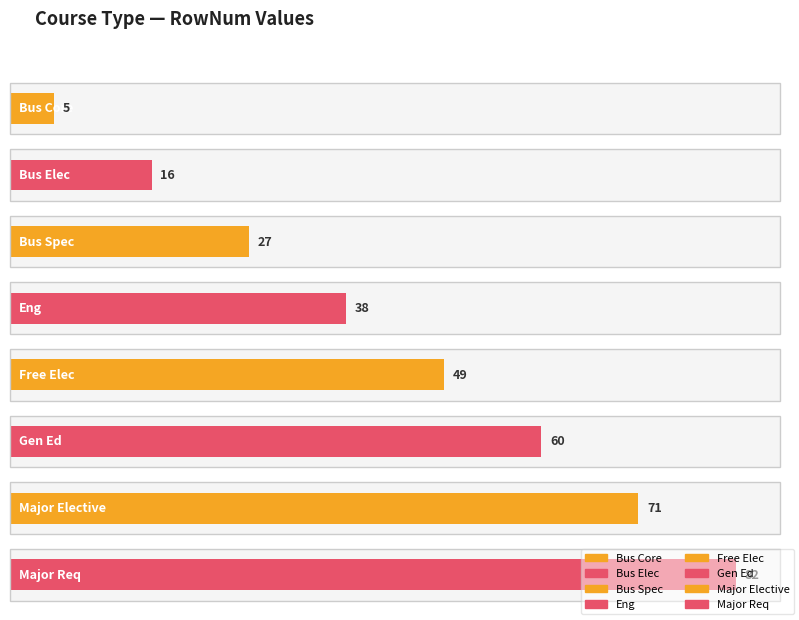

True or false: the data shows 27 at Free Elec.

False